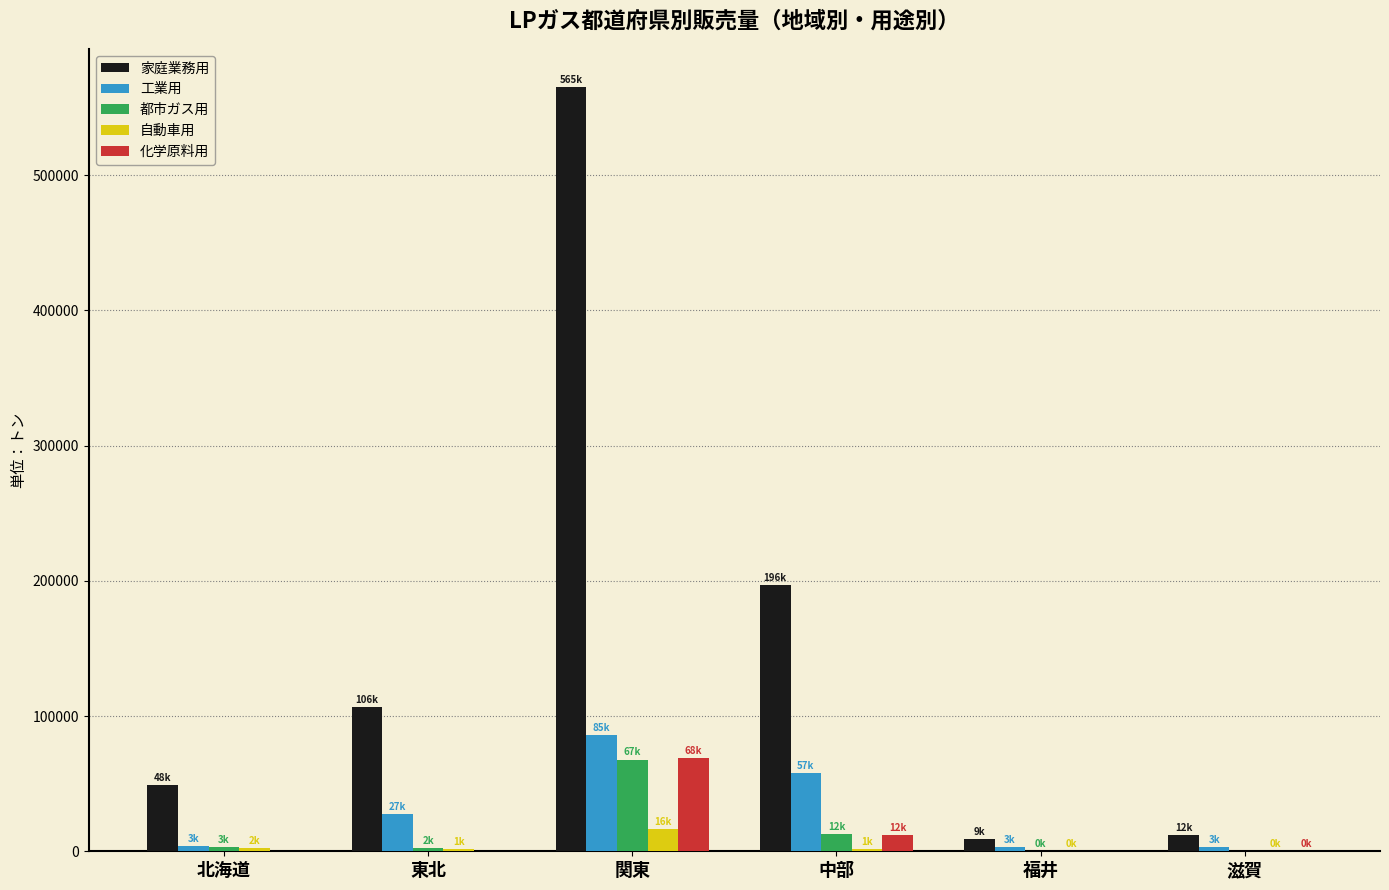

At which label is 化学原料用 closest to 34382?

中部